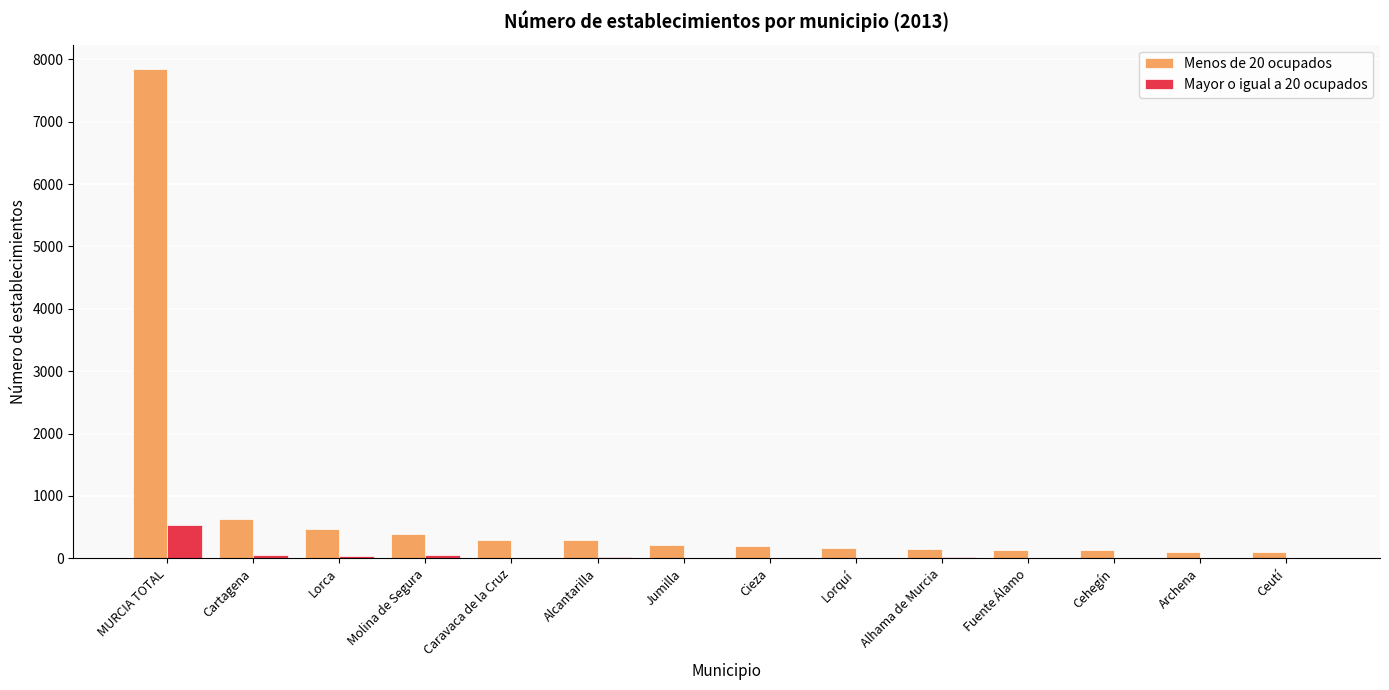

What is the average value of the Menos de 20 ocupados series?

795